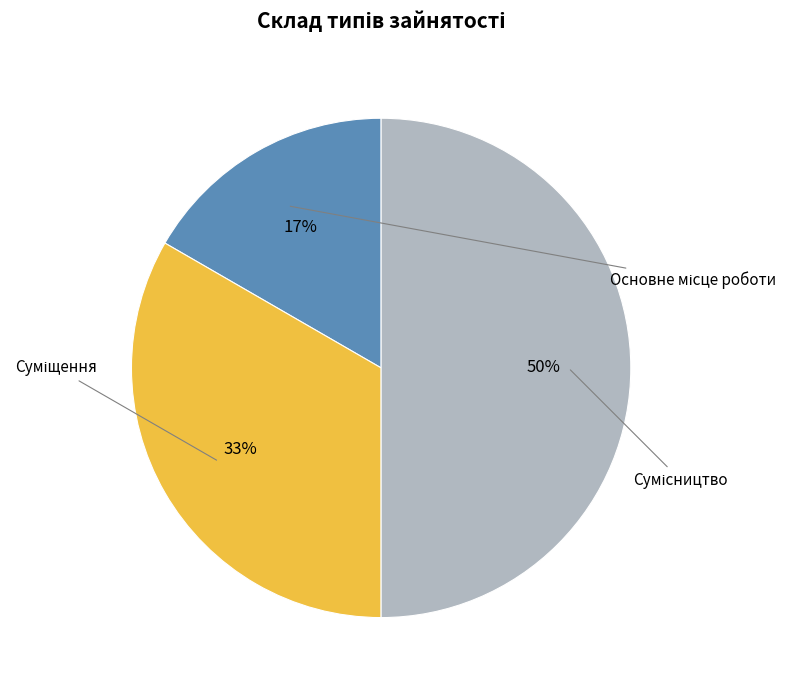

To the nearest percent, what is the average slice percentage?

33%